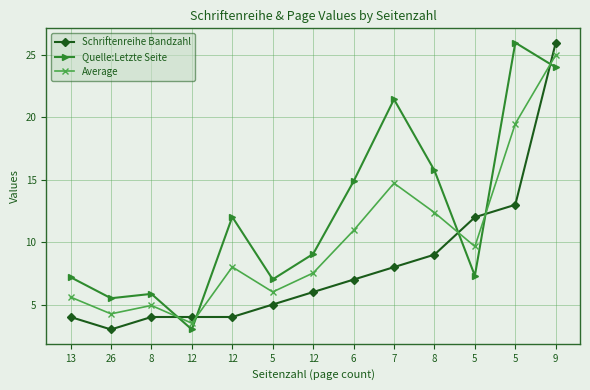

At which label does Quelle:Letzte Seite reach its minimum?

12